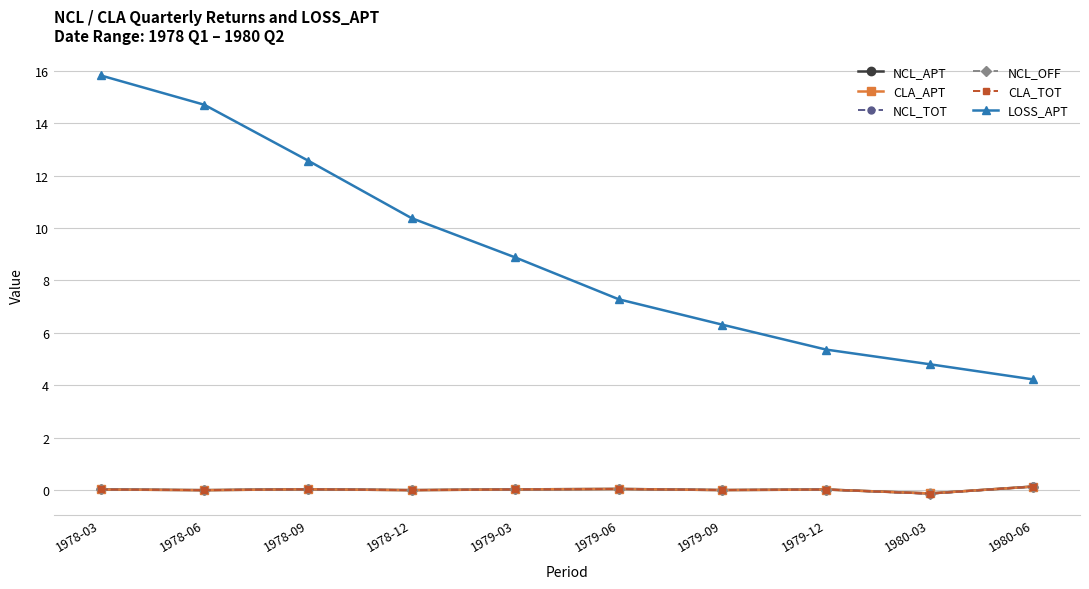

Is it true that NCL_OFF equals -0.0 at 1978-12?

True